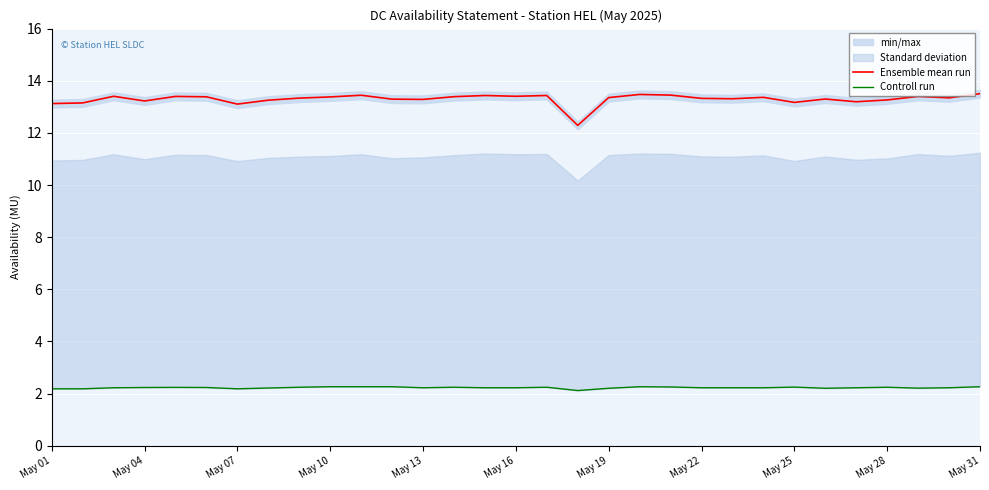

What is the maximum value for Controll run?

2.3